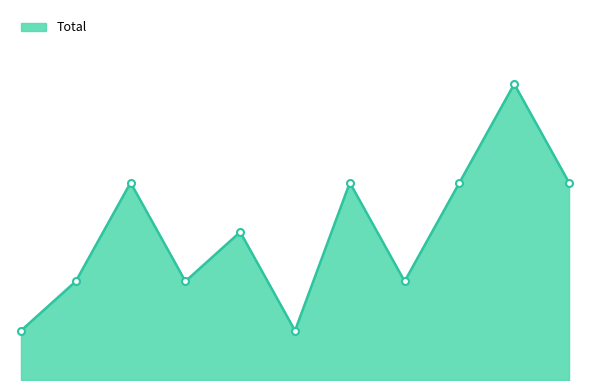

At which category does the data reach its first local peak?

3